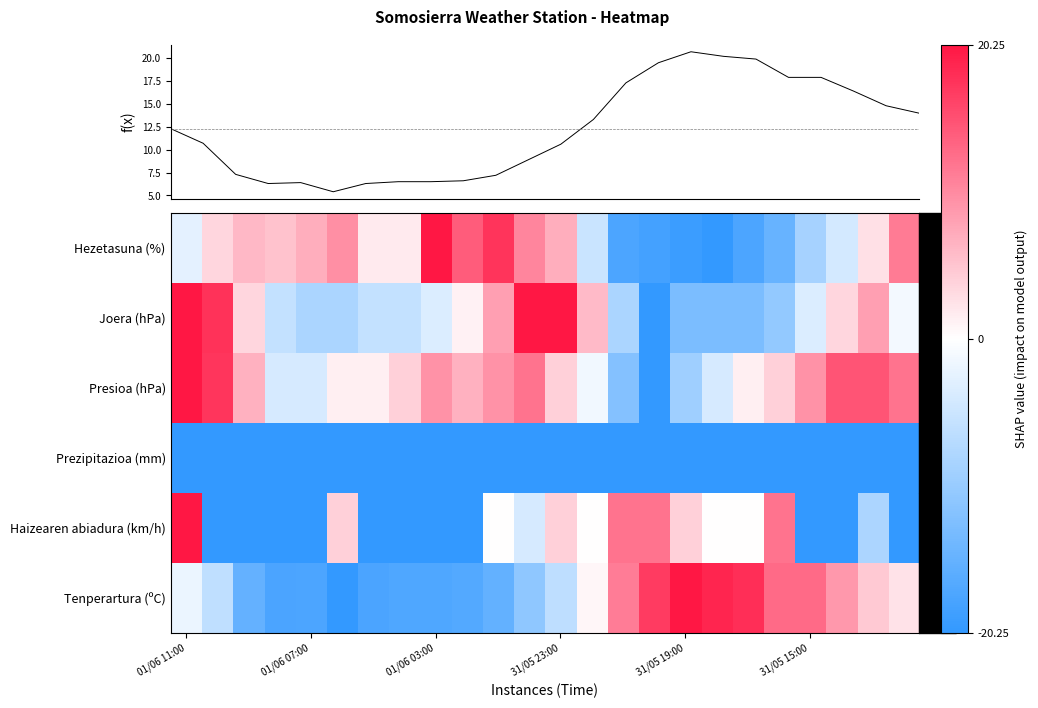

At which category is the sum across all series the highest?

01/06 11:00